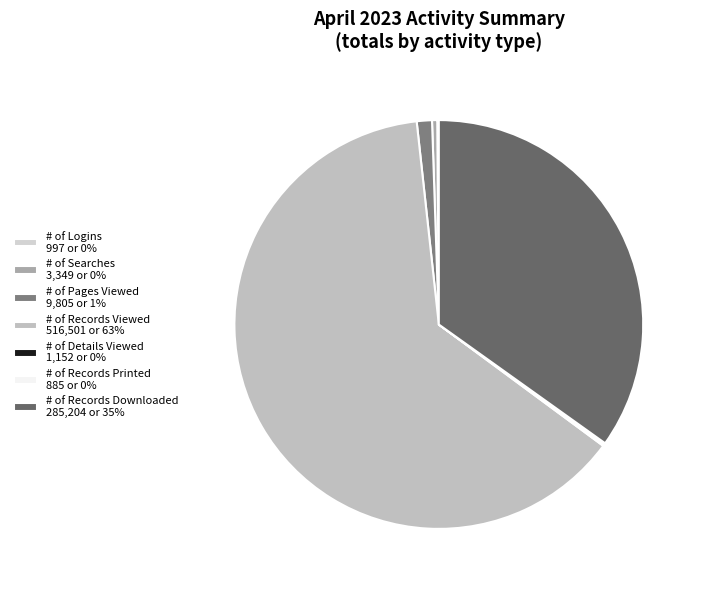

What is the largest slice in the pie chart?

# of Records Viewed